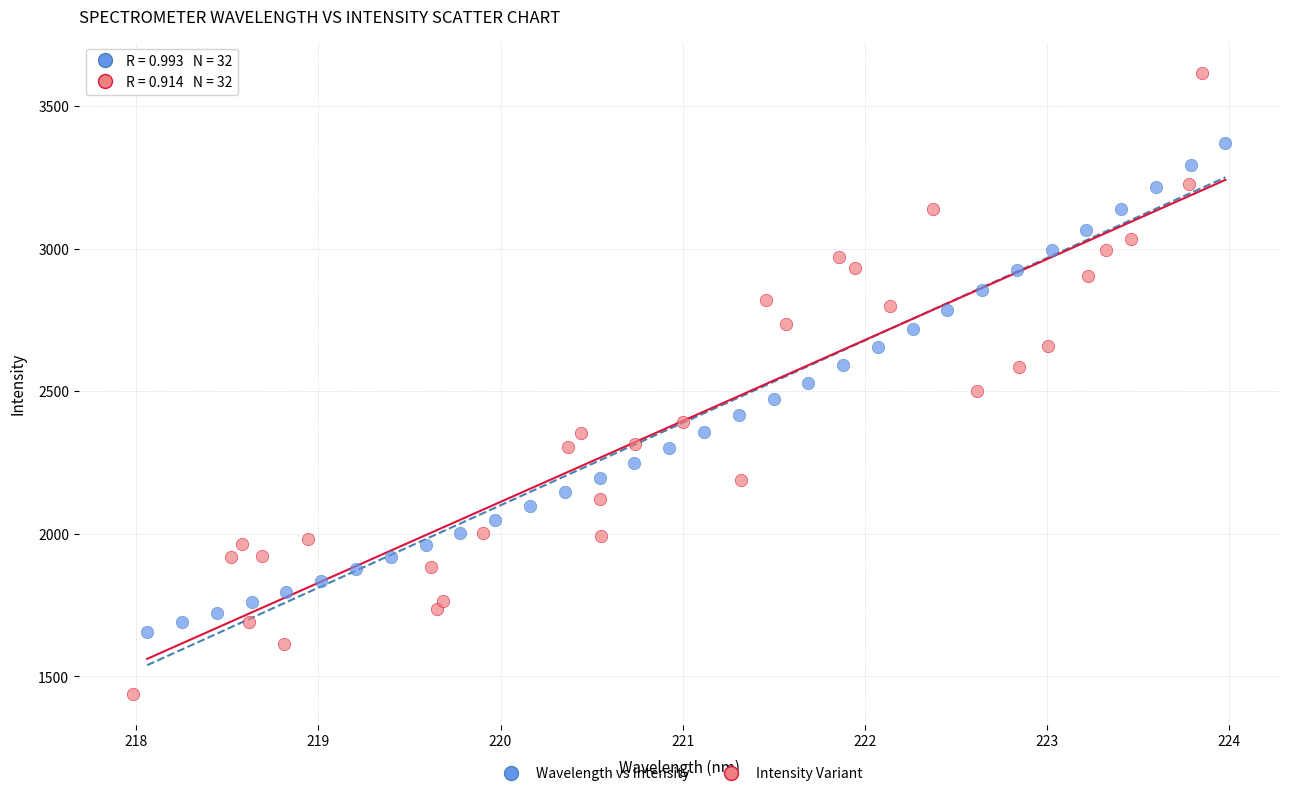

Which series contains the highest Y value?

Intensity Variant